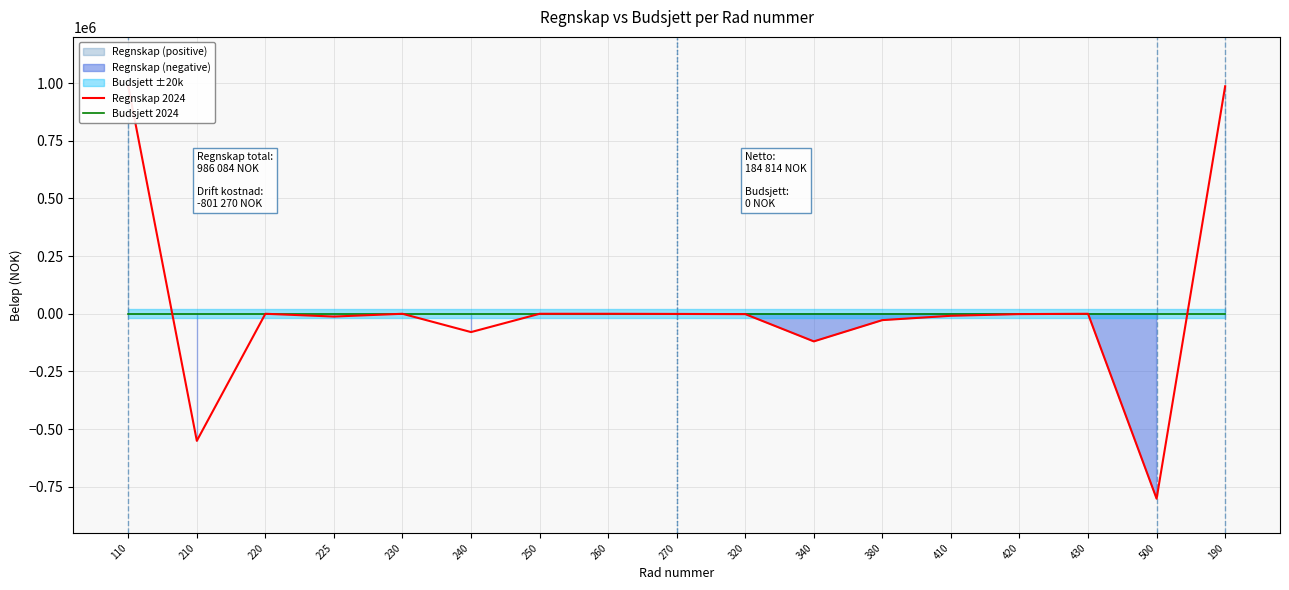

How many data points in Regnskap 2024 are less than -1365?

8